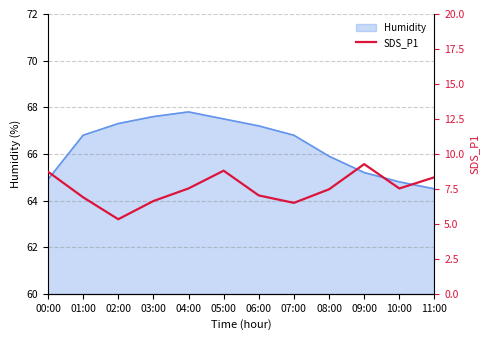

True or false: Humidity has a value of 34.0 at 09:00.

False